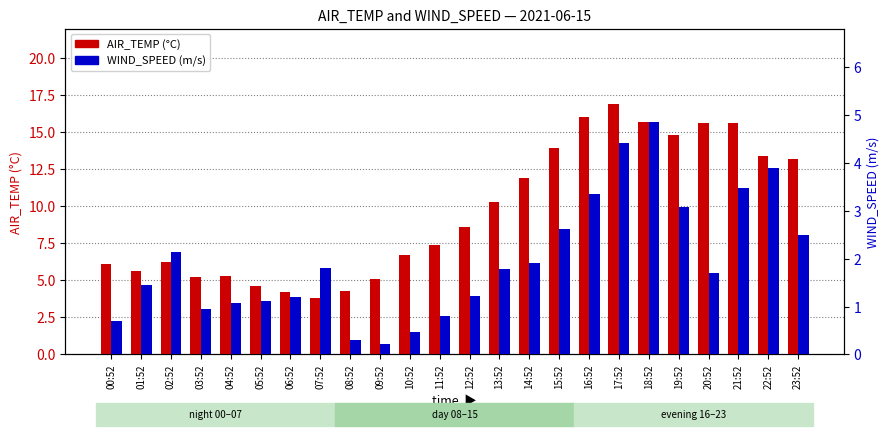

What is the sum of the AIR_TEMP values at 16:52 and 01:52?

21.6